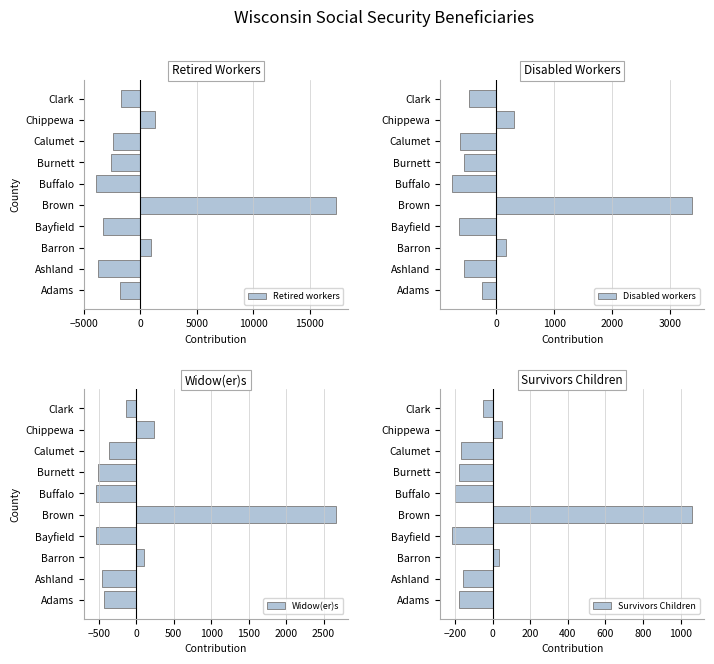

At which label is Retired workers closest to 6693?

Chippewa